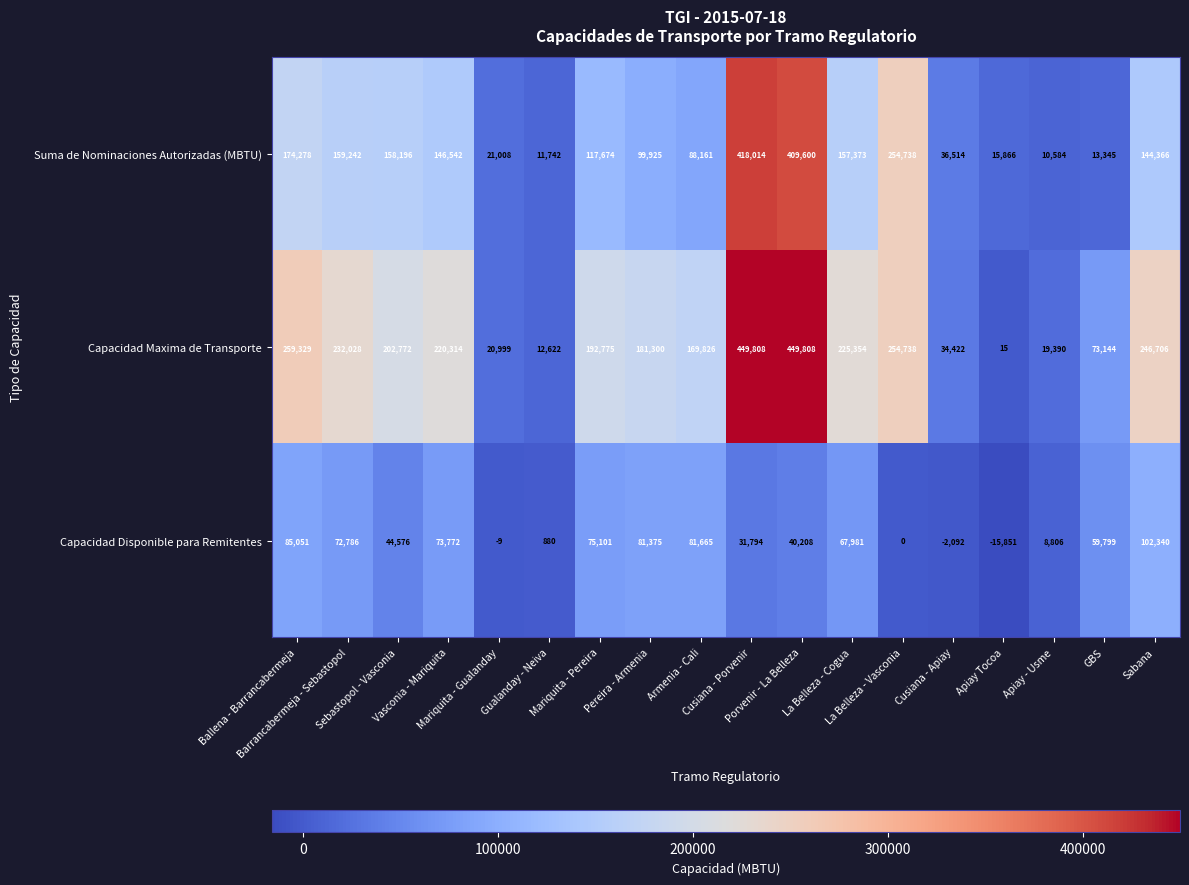

Which series has the largest total across all categories?

Capacidad Maxima de Transporte